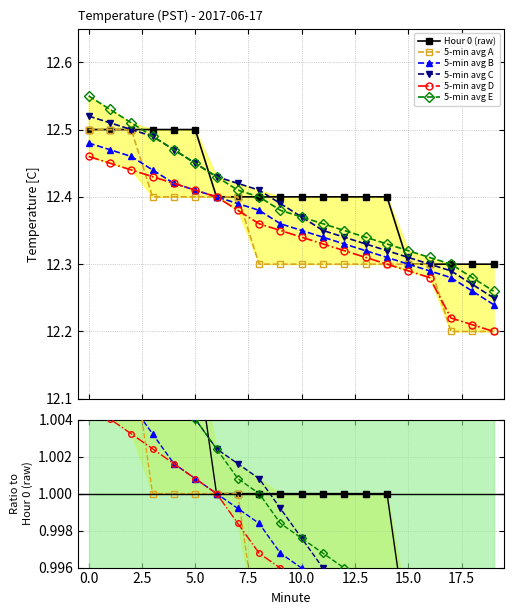

What is the value of the 5-min avg E point at the 1st from the left?

1.0